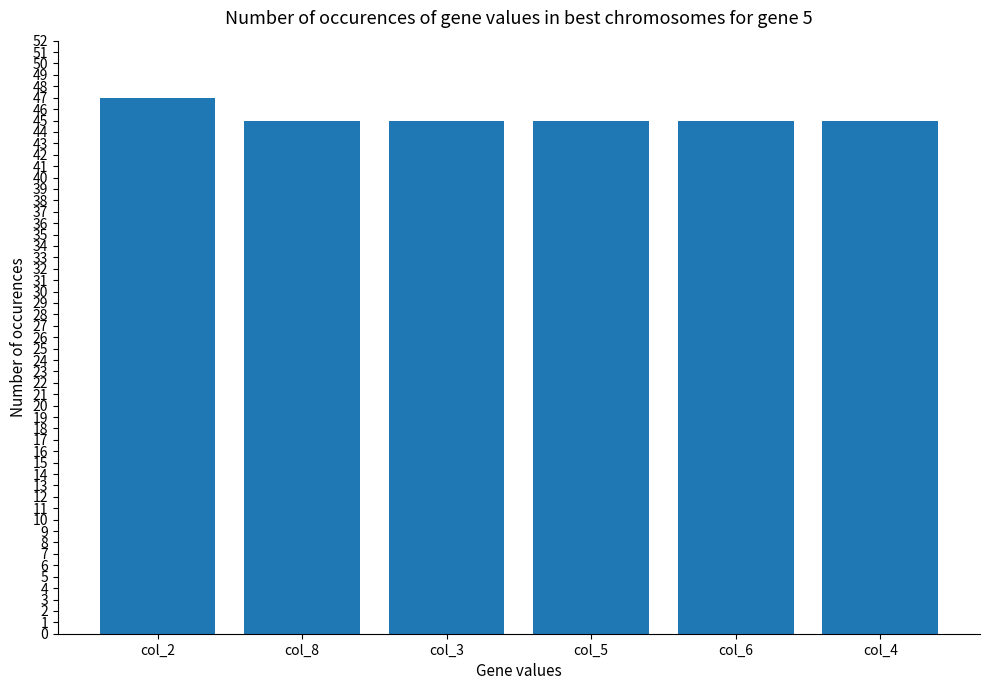

Count the number of data series in this chart.

1